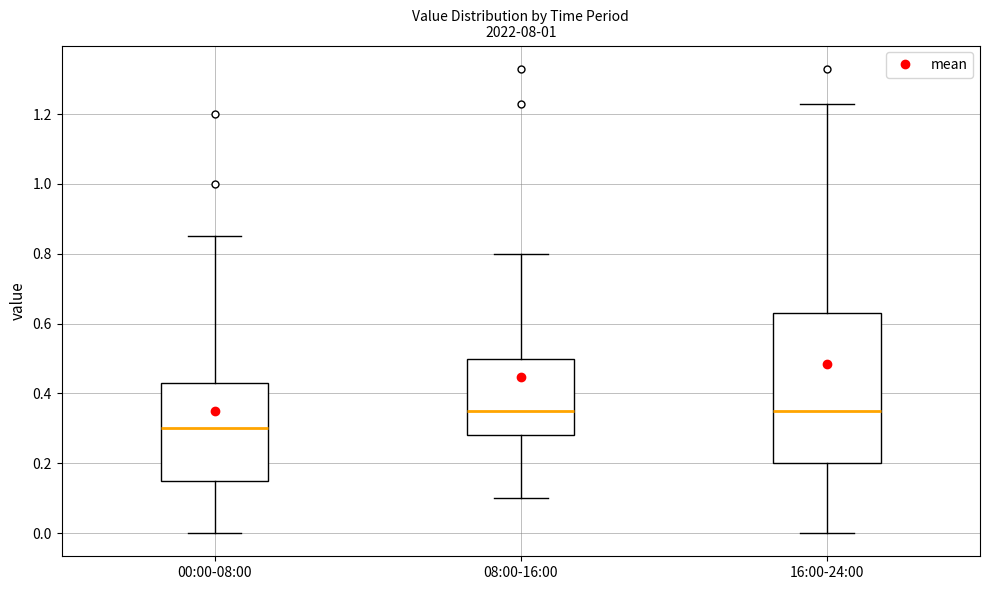

Which box has the lowest median line?

00:00-08:00